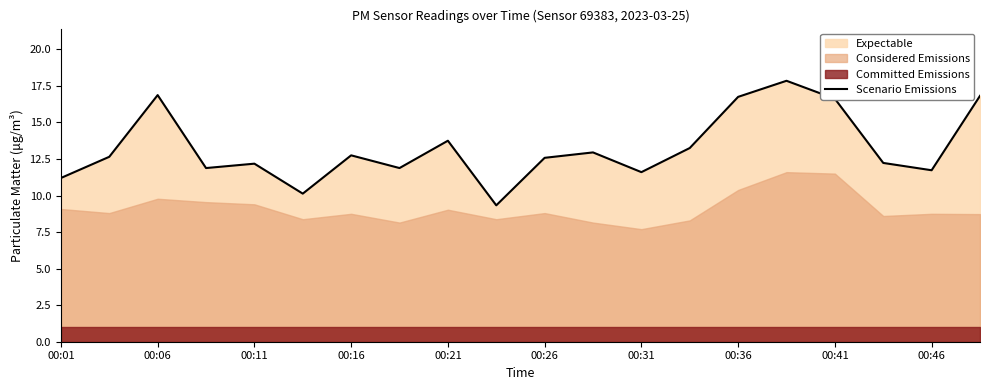

True or false: the data shows 4.9 at 00:01.

False